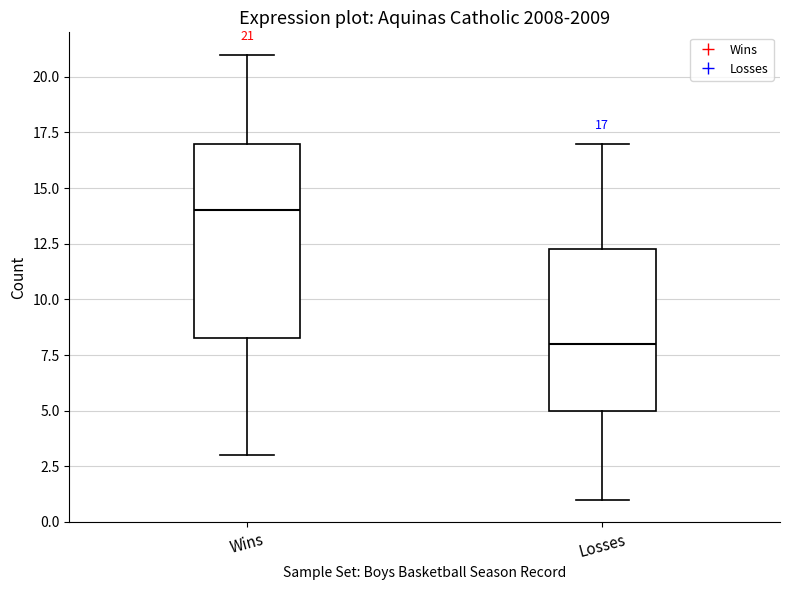

Which box has the lowest median line?

Losses